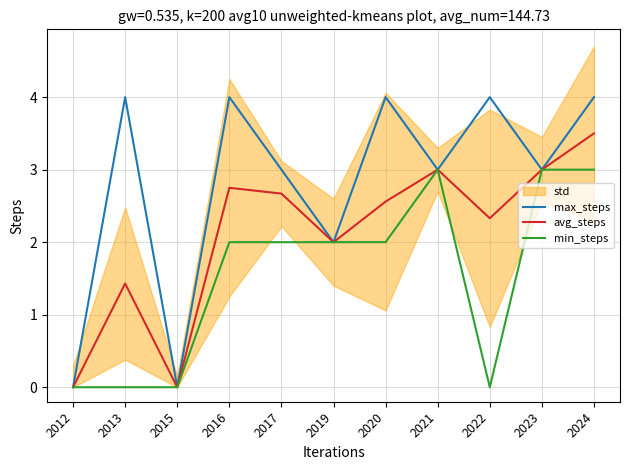

What is the difference between the maximum and second lowest values in the avg_steps series?

3.5